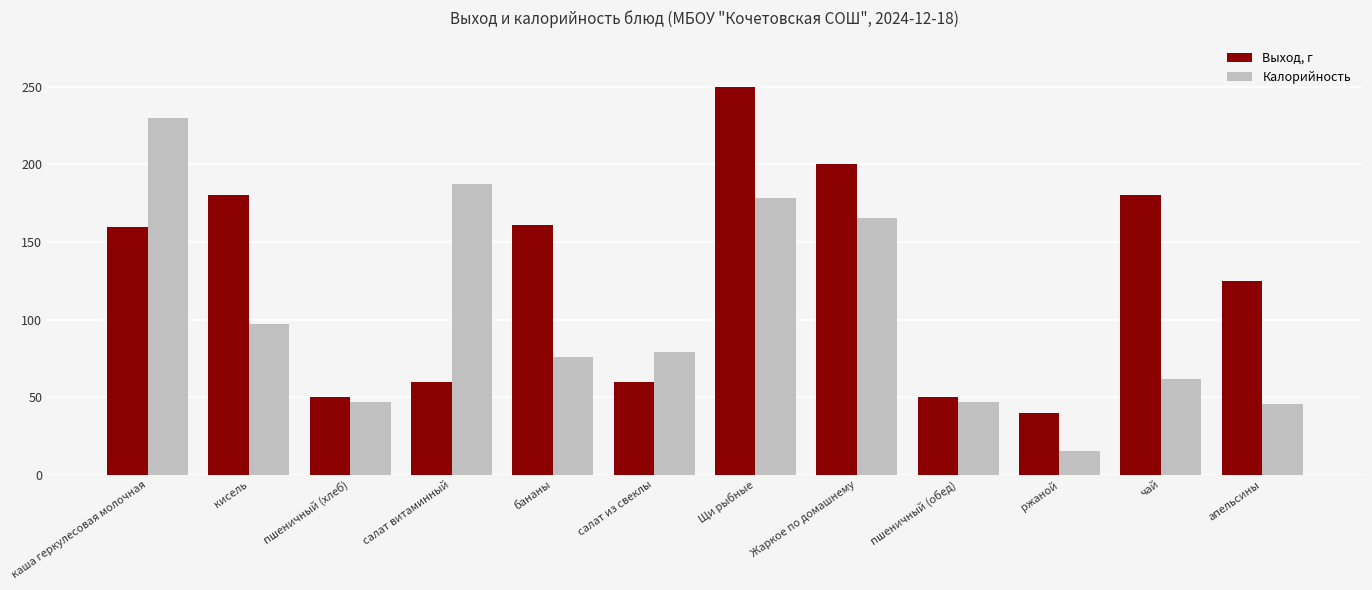

Are the bars horizontal?

No